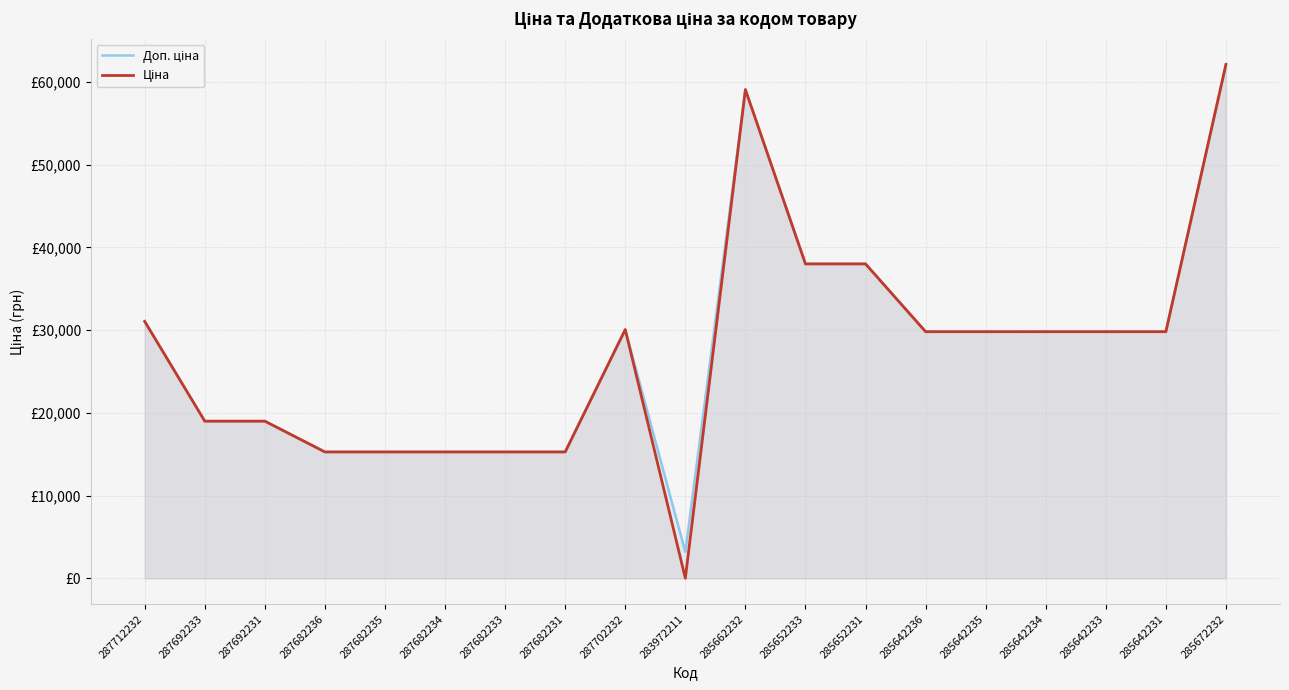

At which category does Доп. ціна reach its first local peak?

287702232